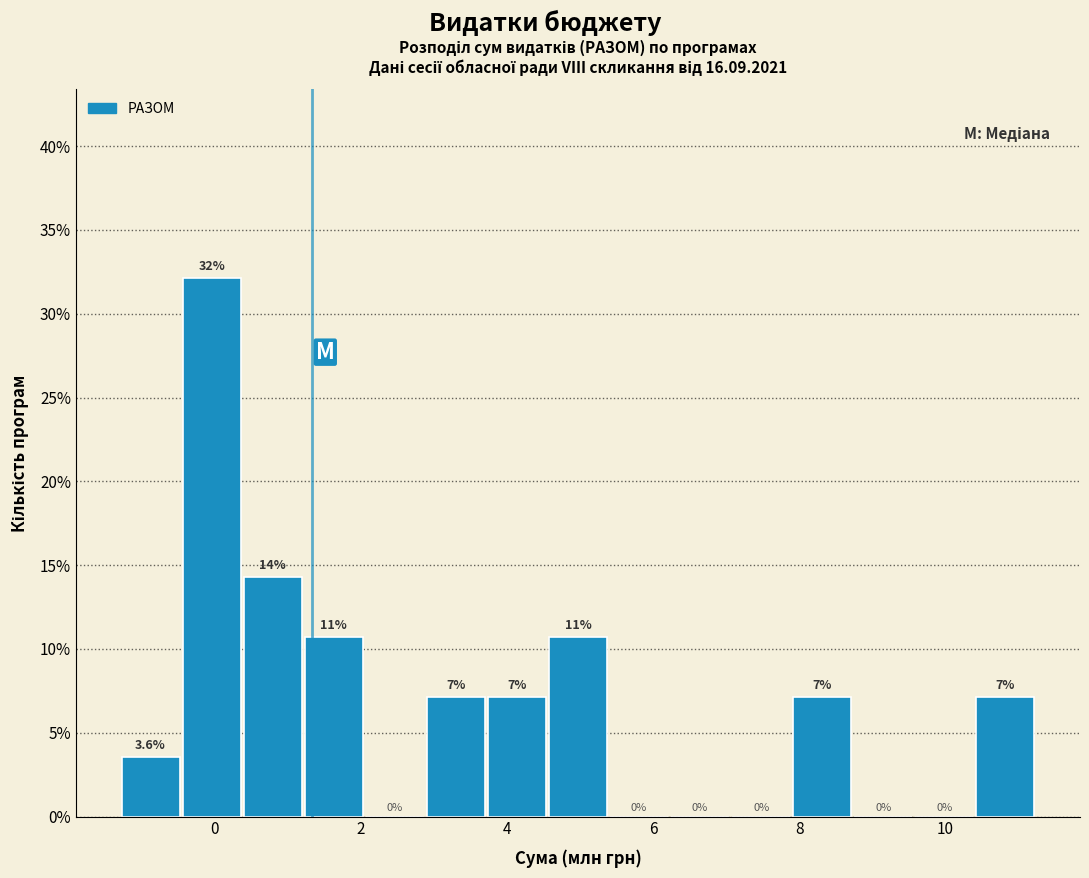

Over which range of the x-axis is the bar tallest?

-0.4 to 0.4